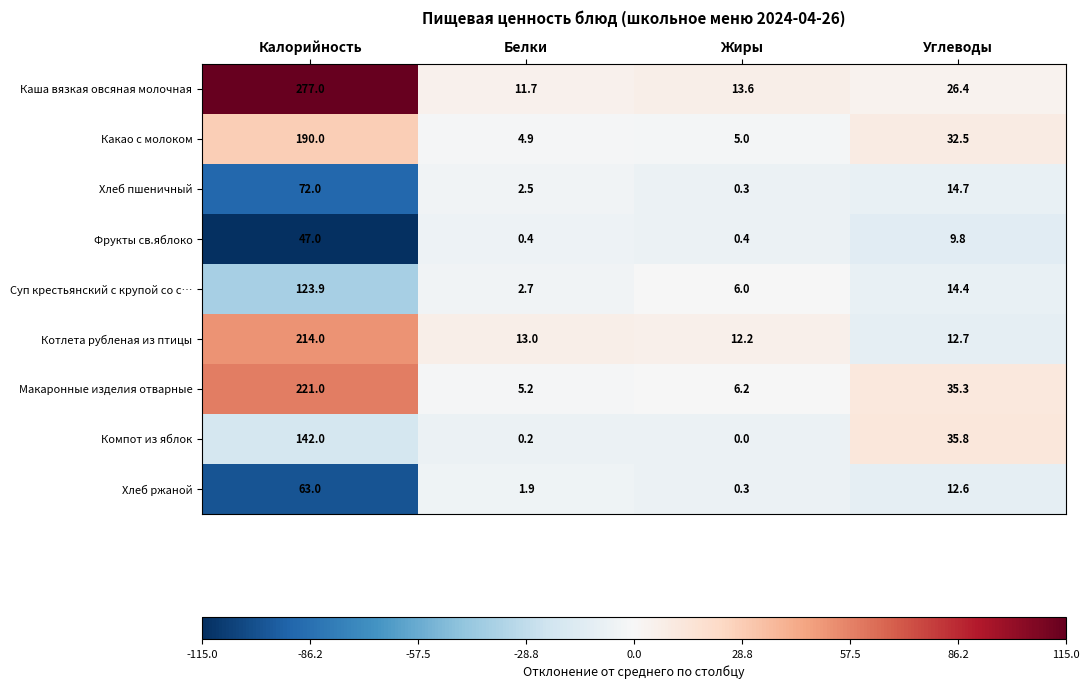

The value of Каша вязкая овсяная молочная at Калорийность is 136.2. True or false?

False